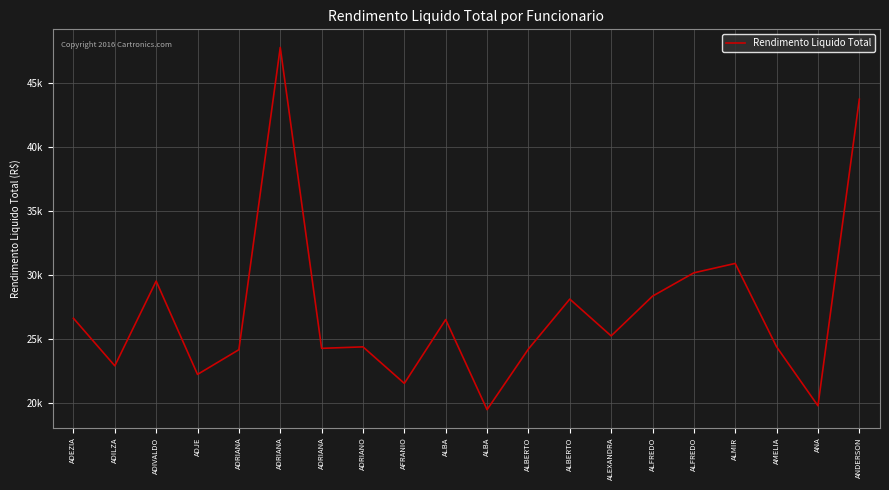

Is this an area chart (filled region under the line)?

No